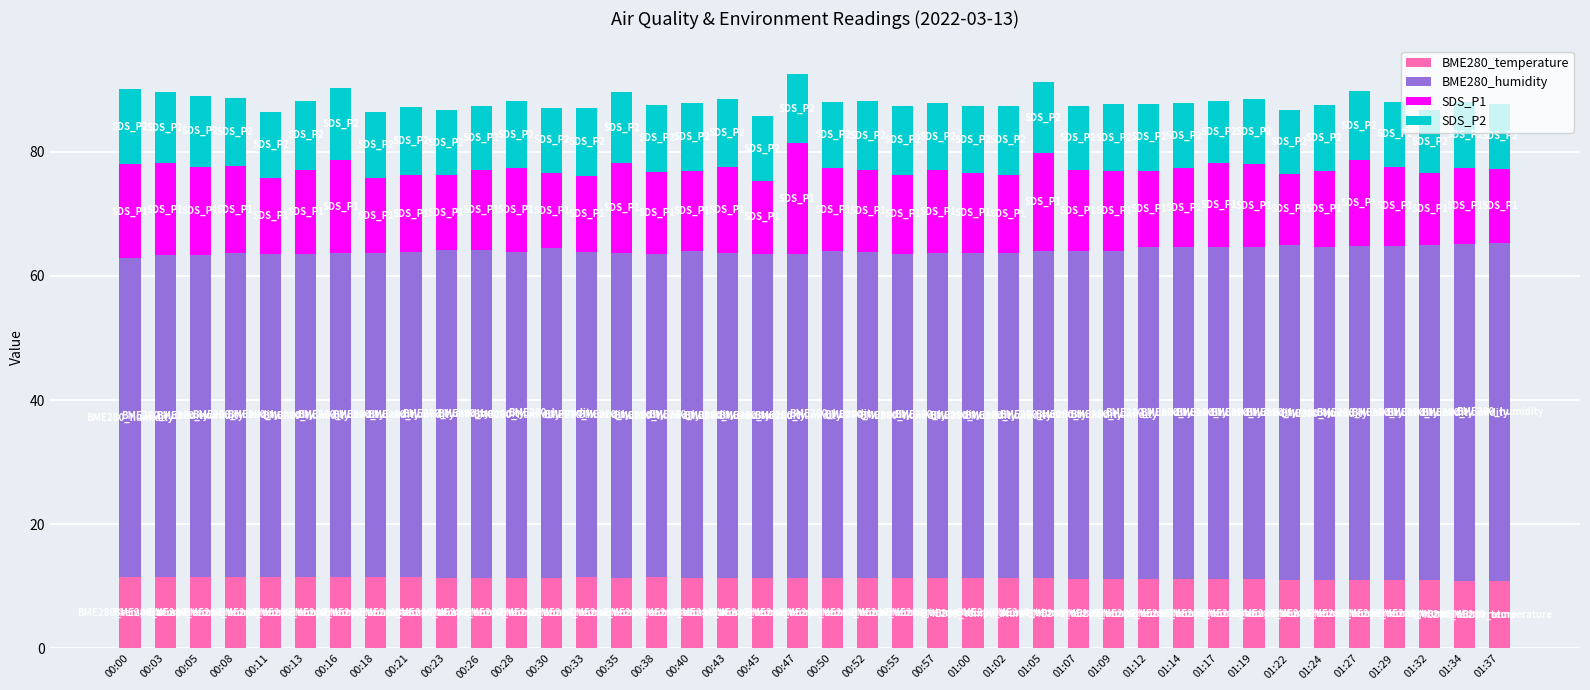

Count the number of categories in the chart.

40